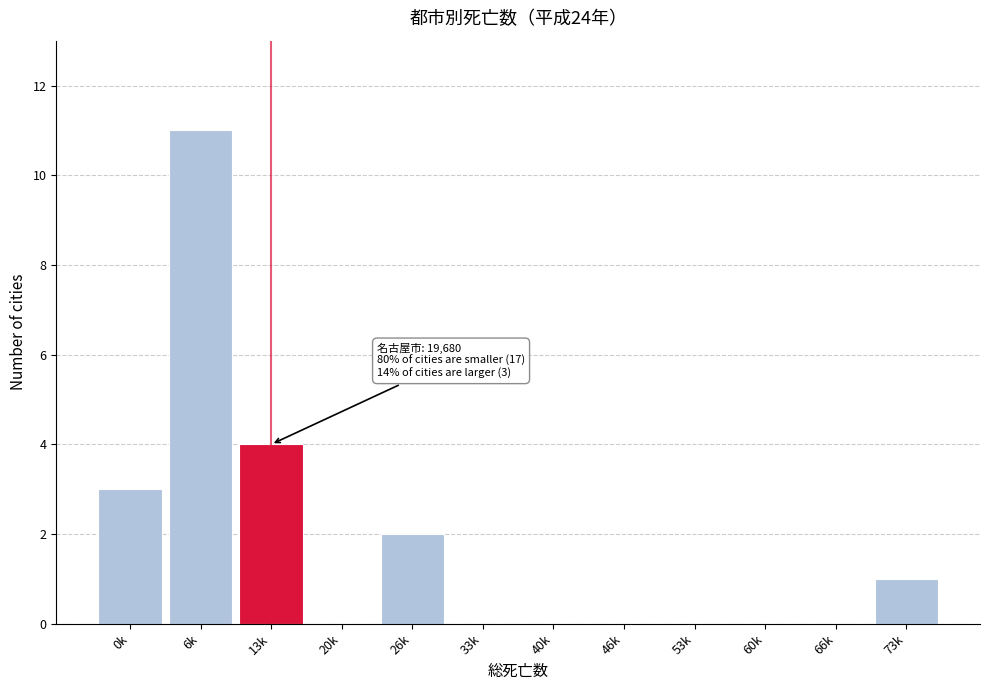

Reading left to right, what are all the values shown in this chart?

0k=3	6k=11	13k=4	20k=0	26k=2	33k=0	40k=0	46k=0	53k=0	60k=0	66k=0	73k=1